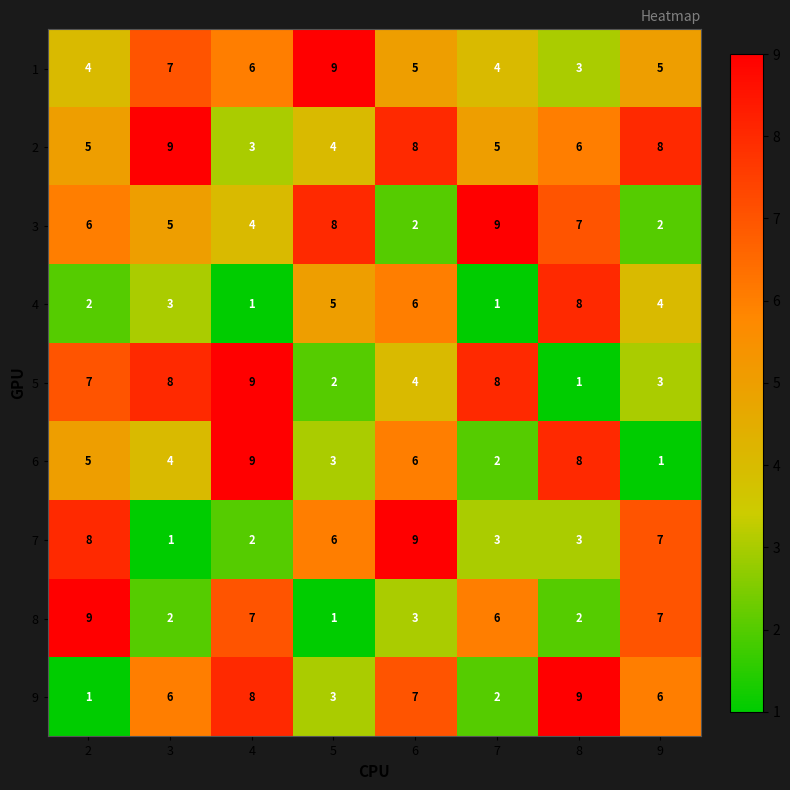

What is the spread (max minus min) of values at 7?

8